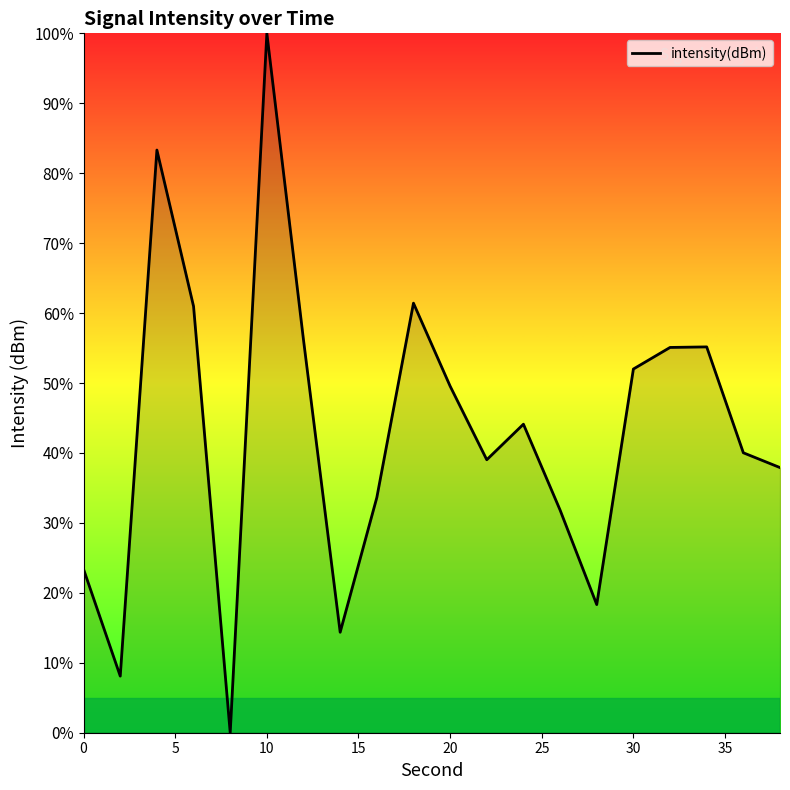

Count the number of data series in this chart.

1